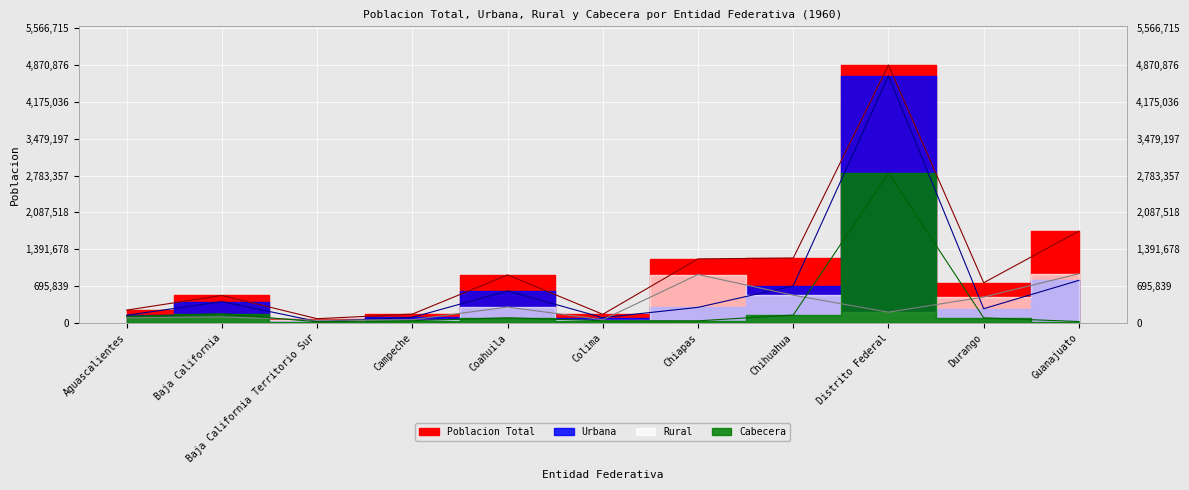

Is it true that Urbana equals 145760 at Aguascalientes?

True